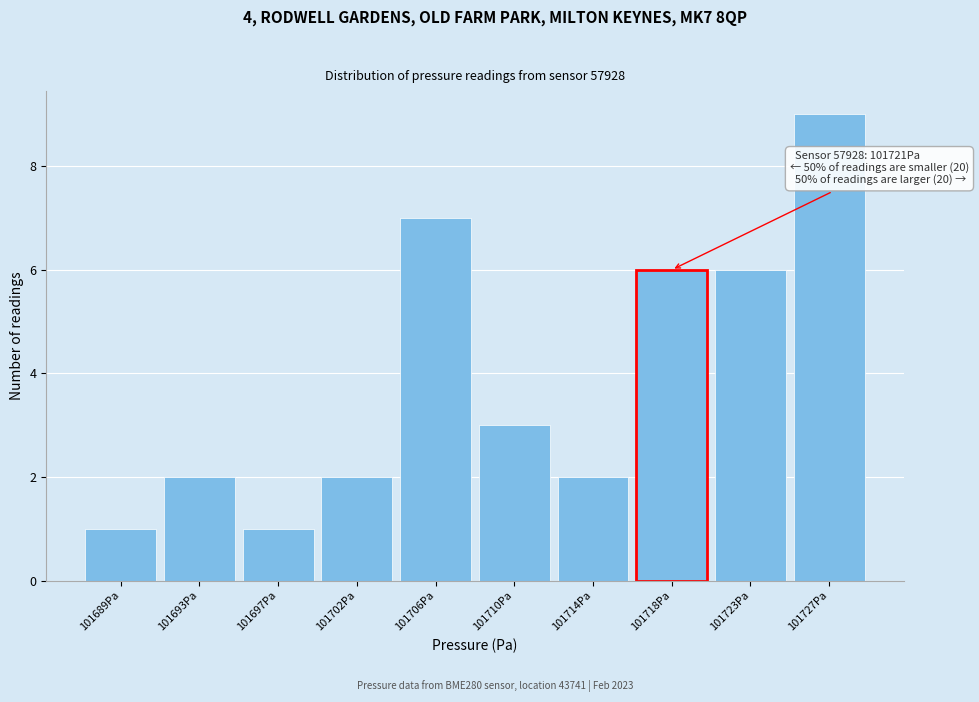

Reading right to left, extract all data points from this chart.

9	6	6	2	3	7	2	1	2	1